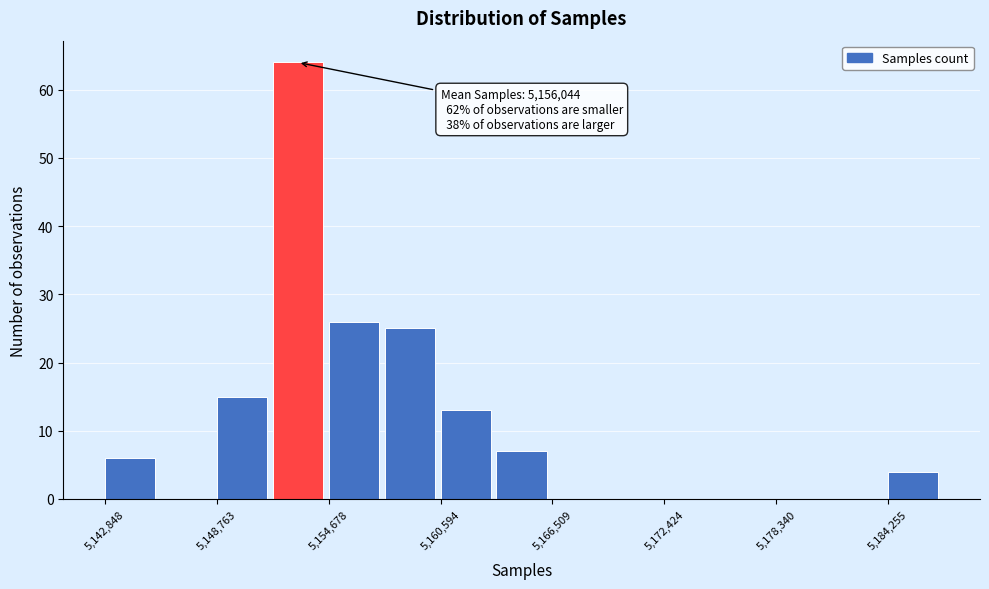

Around what value on the x-axis is the tallest bar? Give the approximate position of its centre, as read against the axis.

5153000